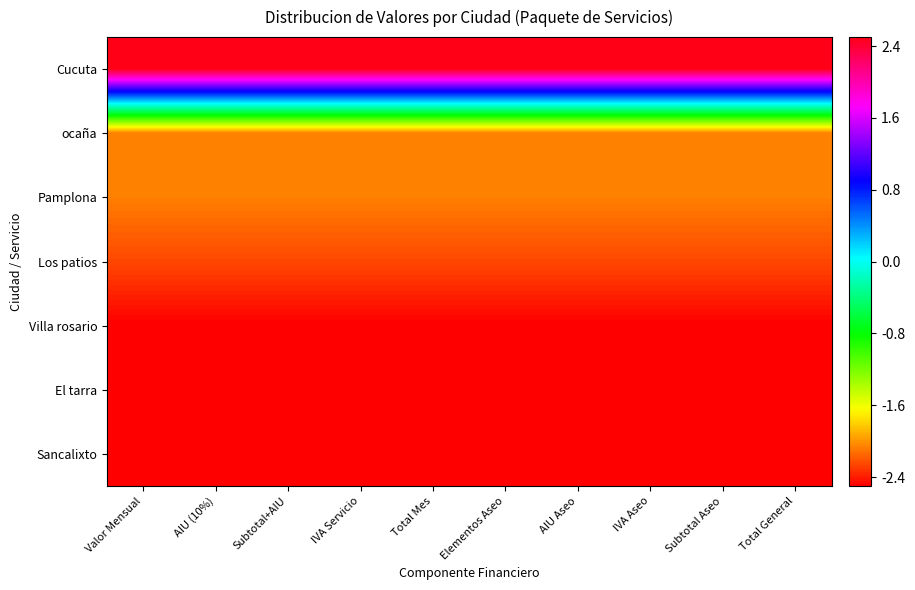

Which series has the largest total across all categories?

Cucuta